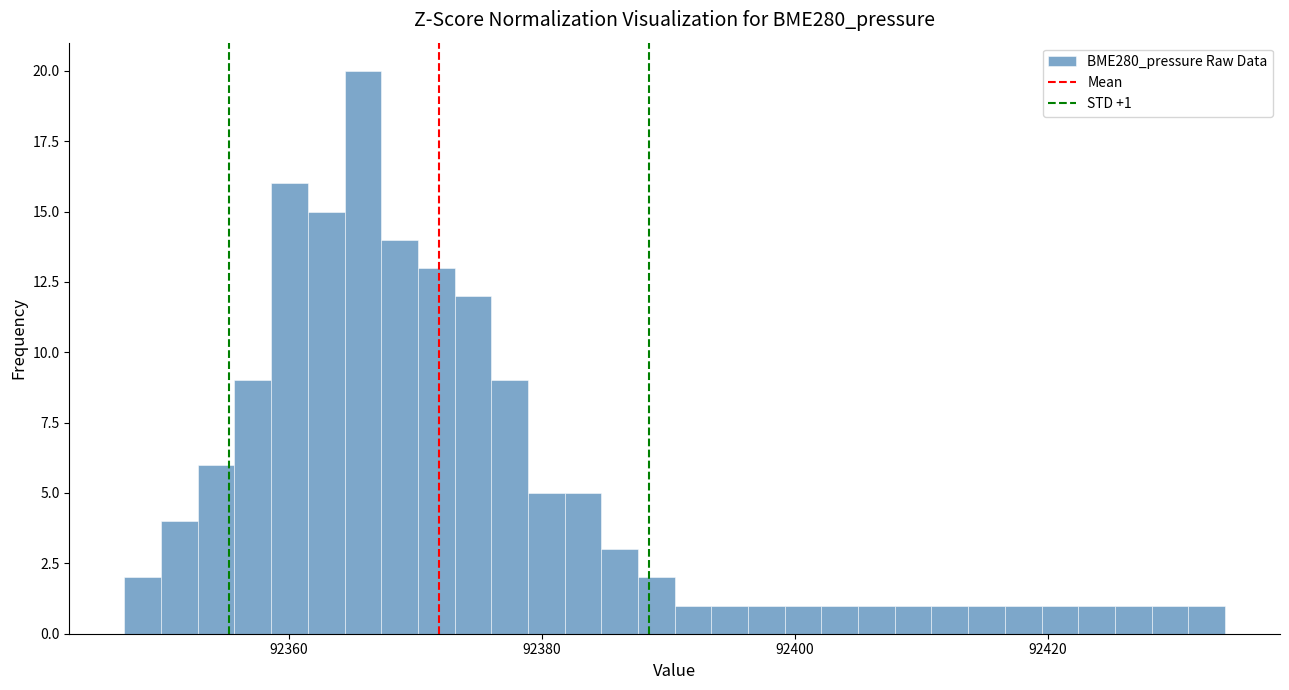

Read against the x-axis, roughly where is the centre of the tallest bar?

92366